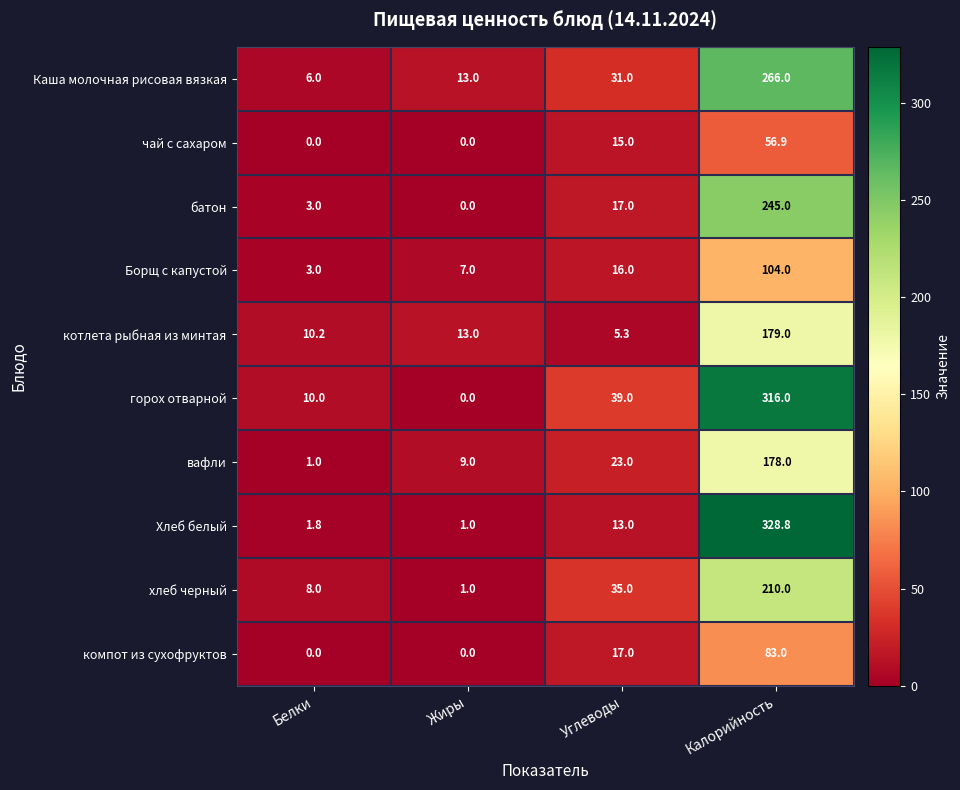

Which category has the lowest value in the котлета рыбная из минтая series?

Углеводы